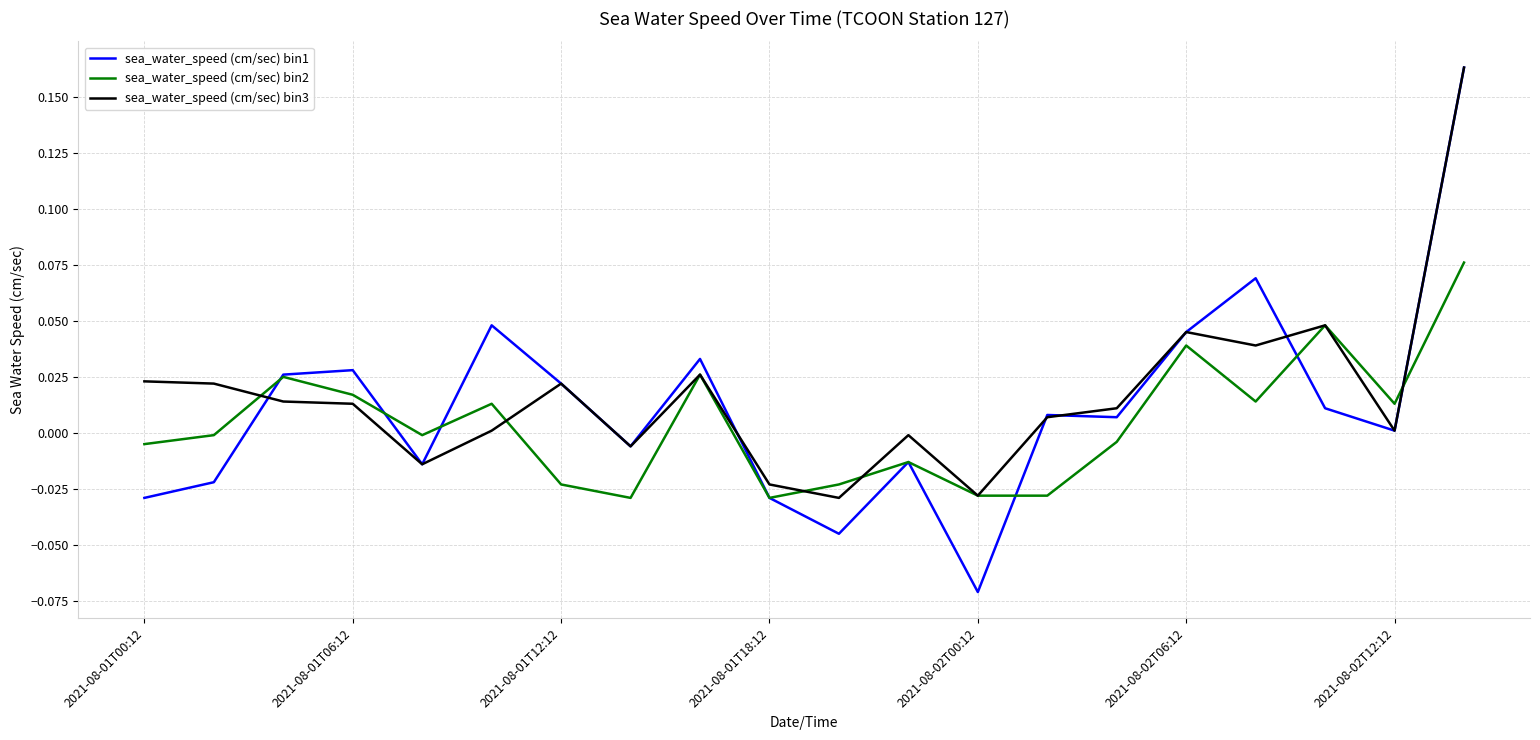

Which series has the largest range (max minus min)?

sea_water_speed (cm/sec) bin1